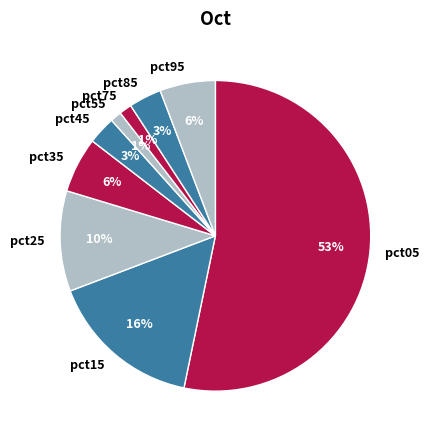

Is the sum of pct85 and pct55 greater than half?

No